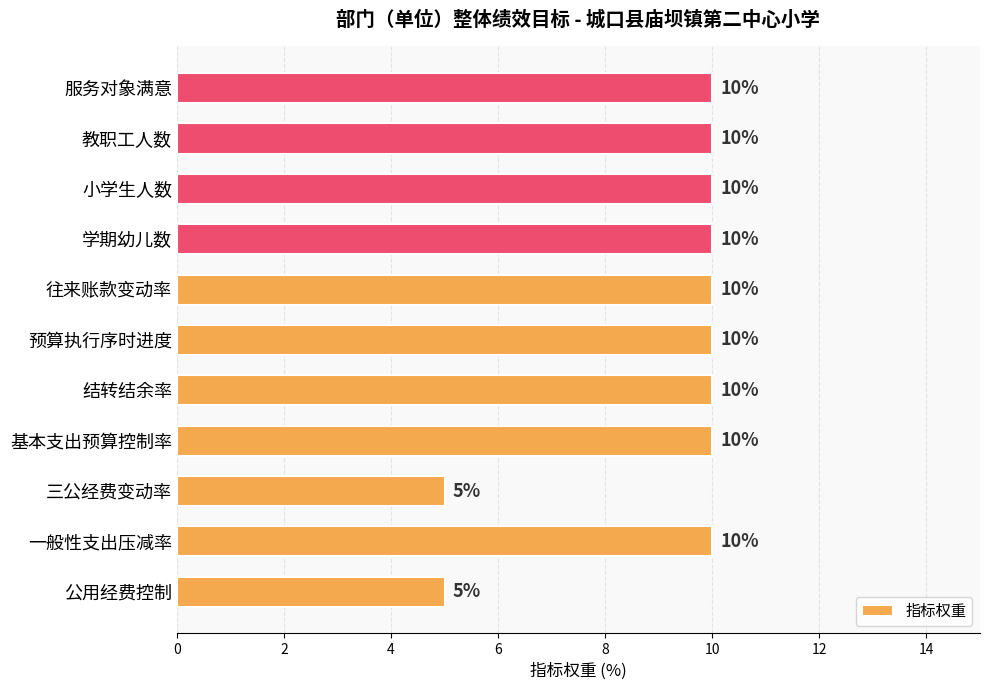

Reading bottom to top, transcribe all the data shown in this chart.

5	10	5	10	10	10	10	10	10	10	10